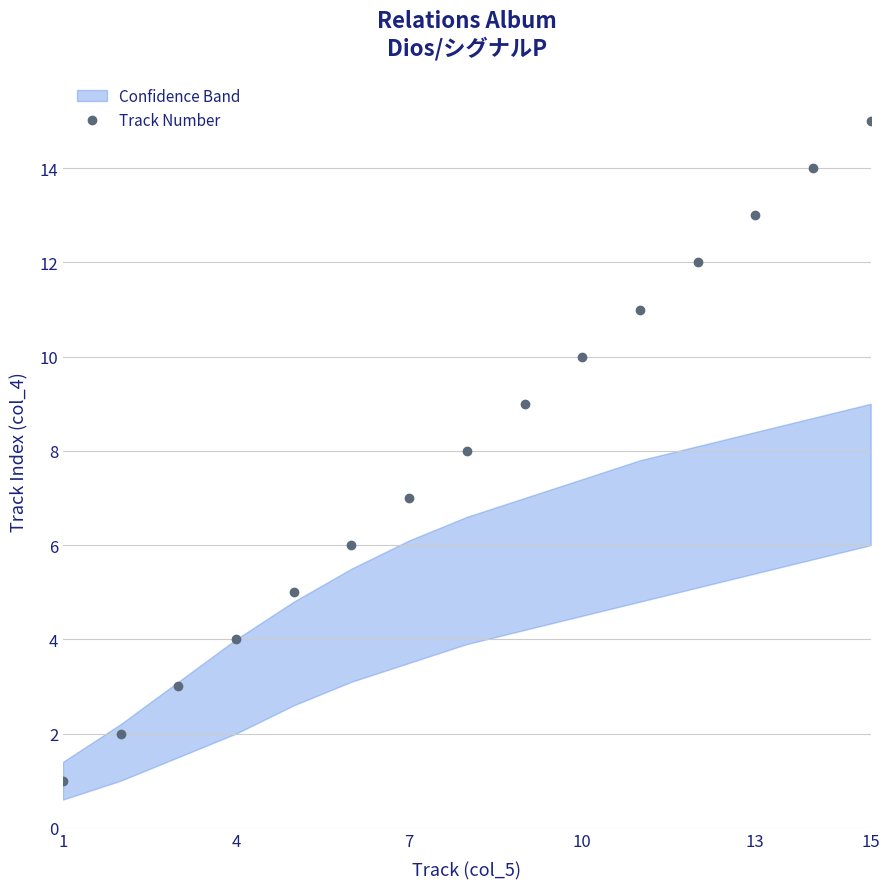

What is the difference between the second highest and second lowest values?

12